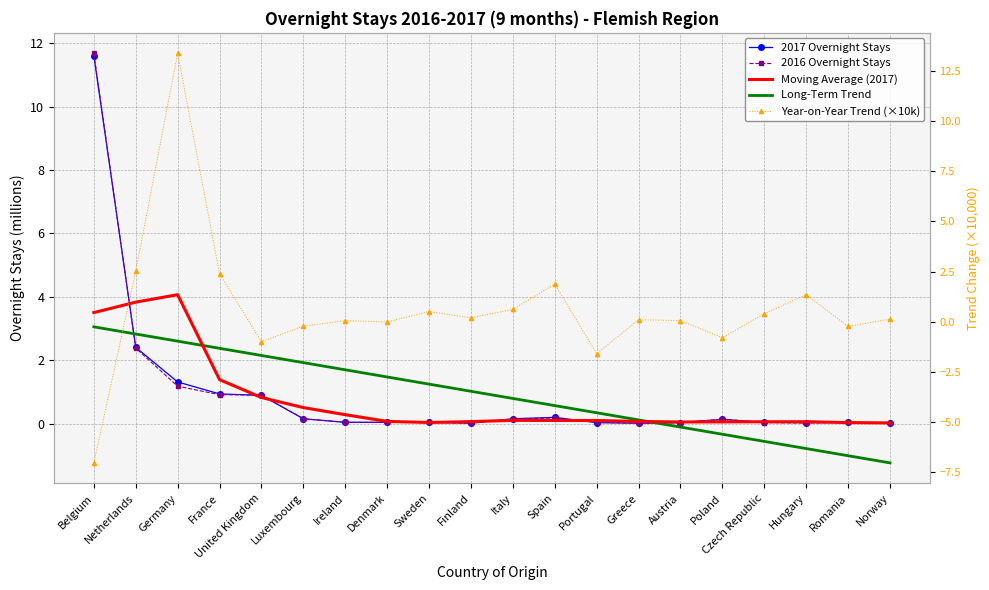

Is the value of Long-Term Trend at Finland greater than the value of Moving Average (2017) at Greece?

Yes